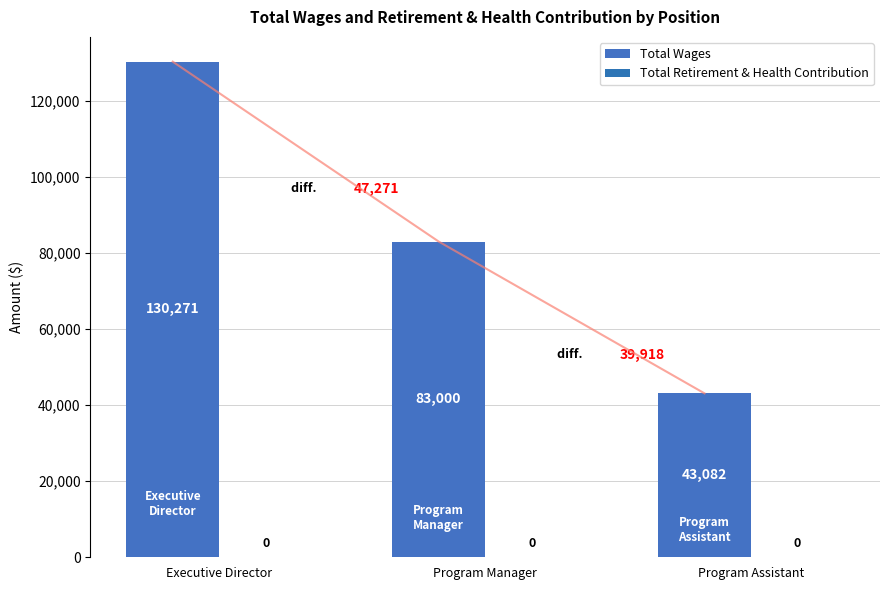

Which category has the lowest value across all series?

Executive Director